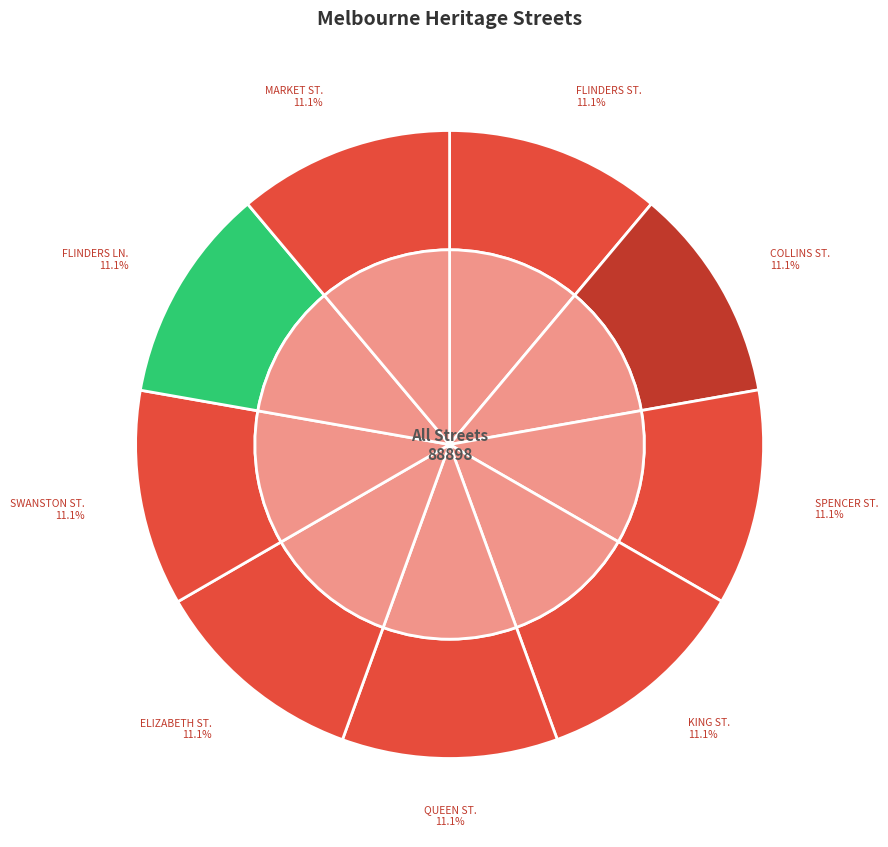

How much of the chart is everything except FLINDERS LANE?

88.9%